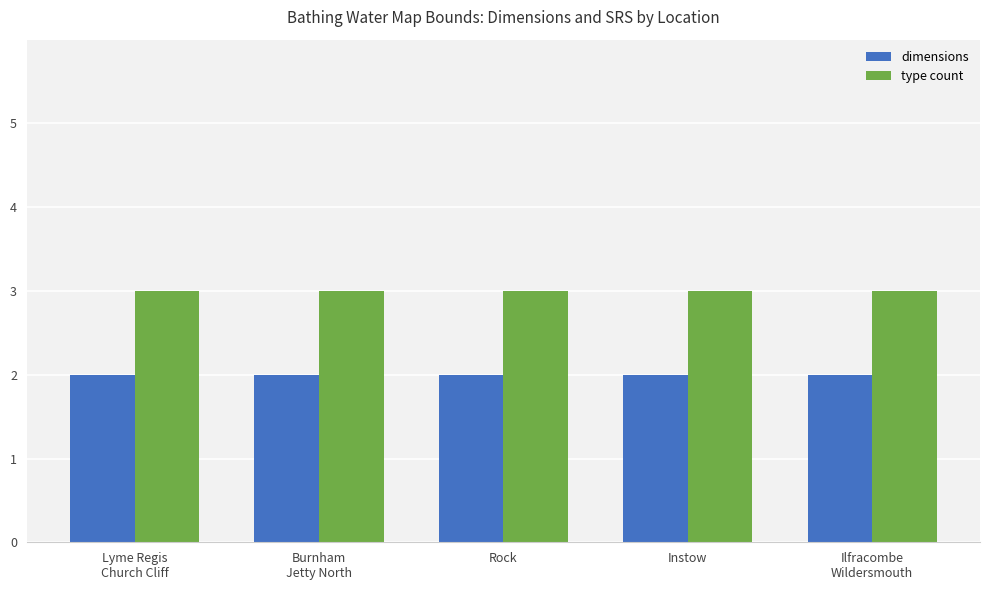

How many groups of bars are there?

5